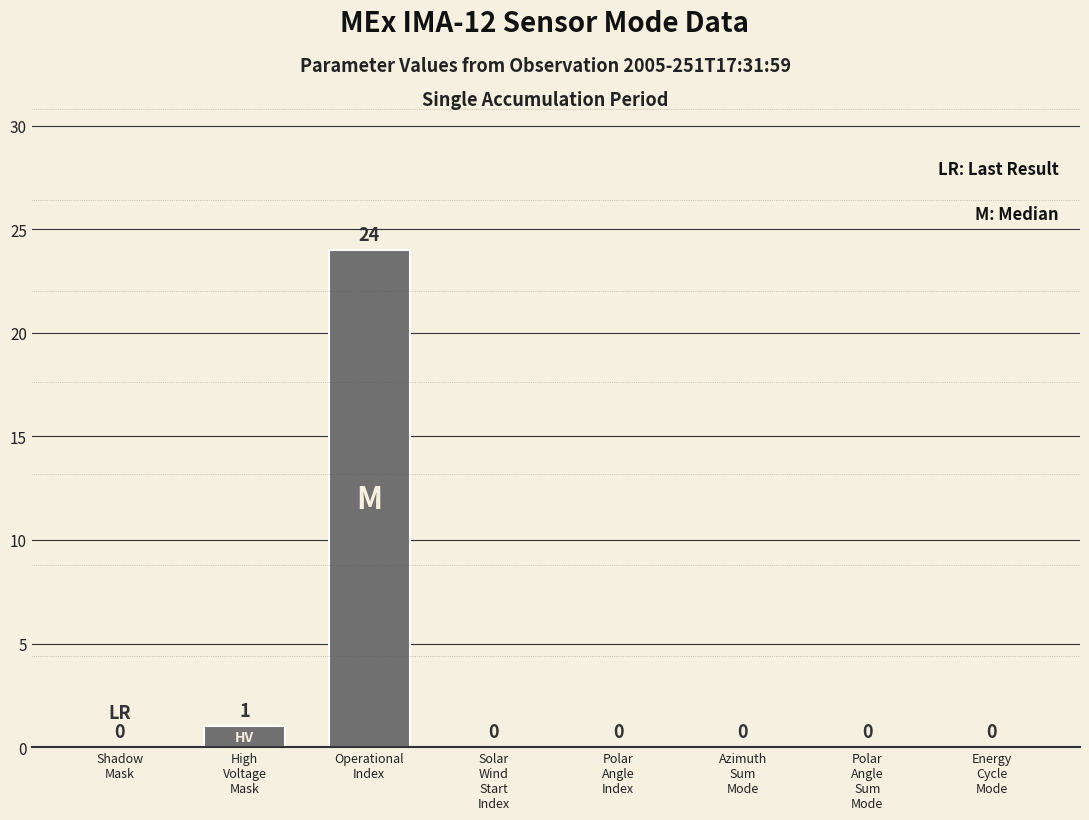

What is the maximum value shown in the chart?

24